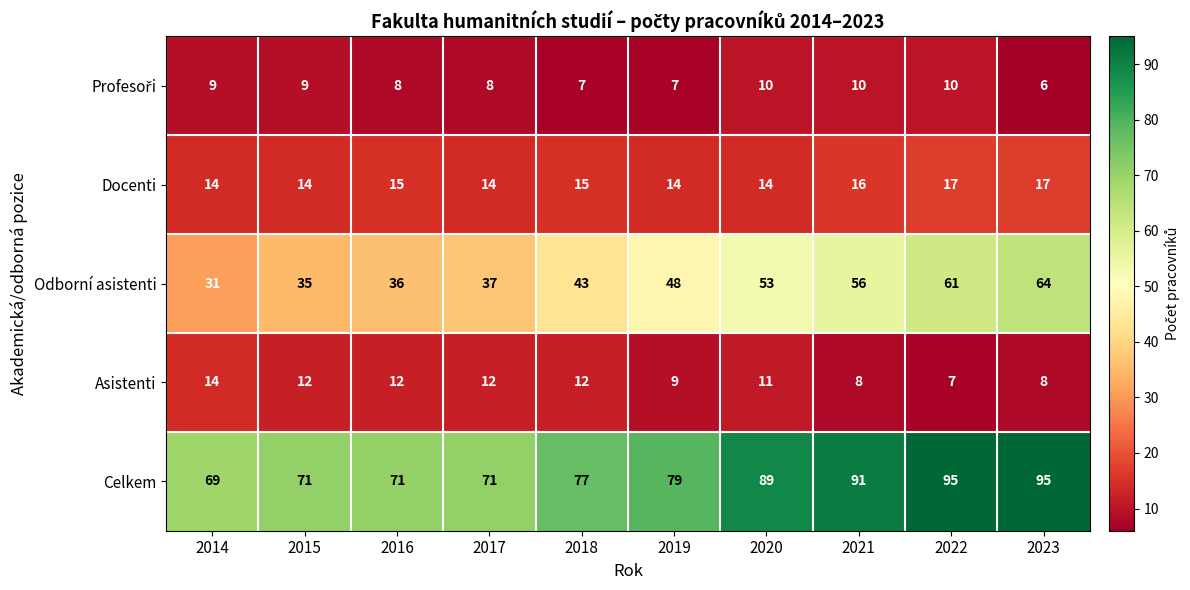

What is the approximate value of Docenti at 2018?

15